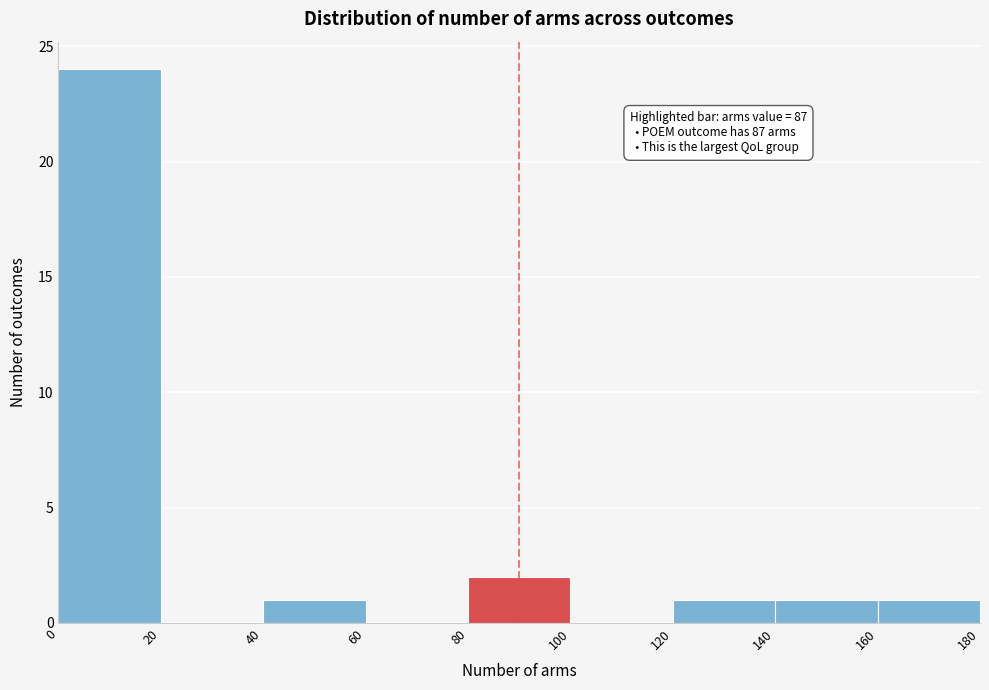

Which range on the x-axis has the tallest bar?

0 to 20